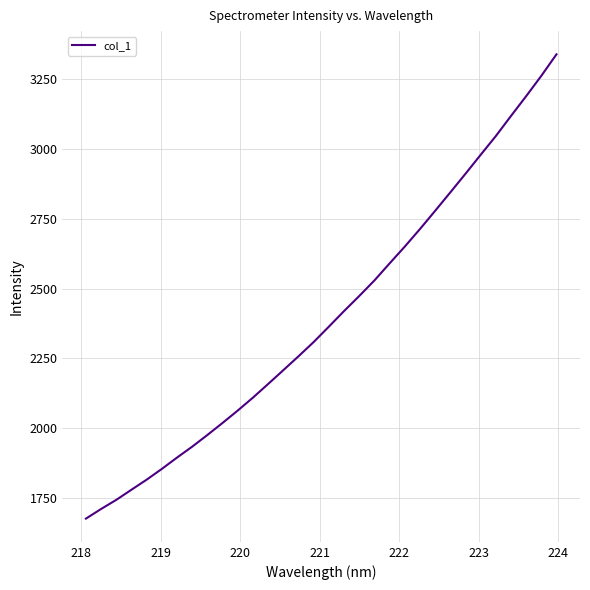

What is the difference between the maximum and minimum values?

1661.6